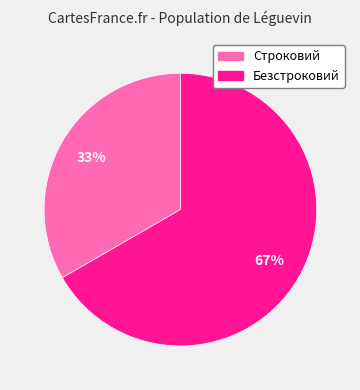

To the nearest percent, what is the average slice percentage?

50%